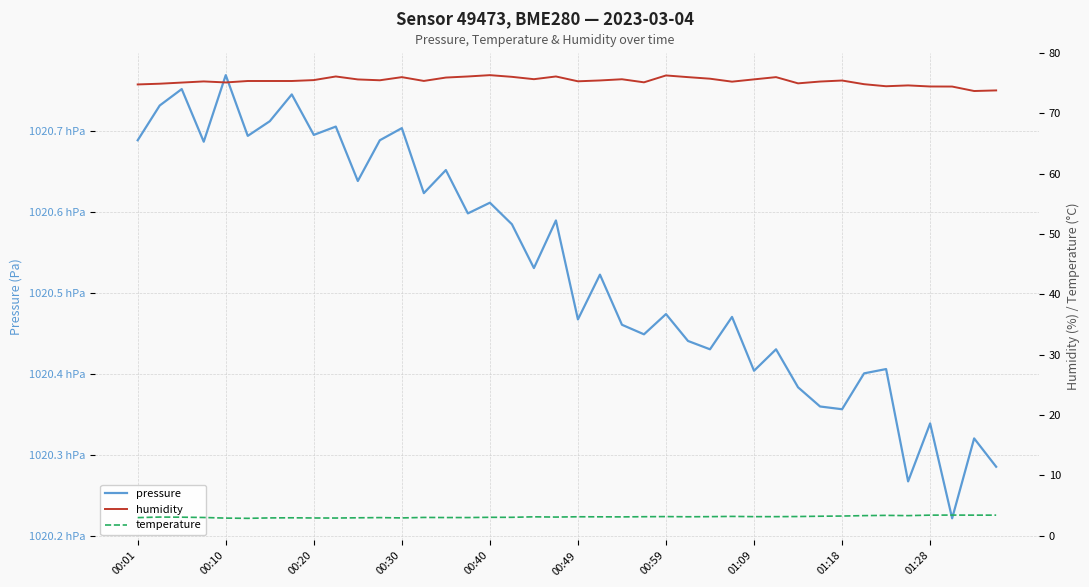

Does the chart display data point markers on the line(s)?

No